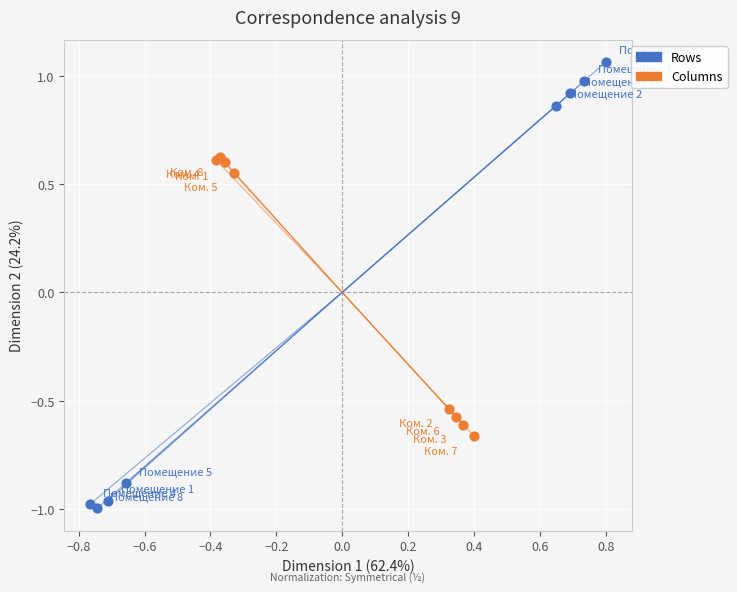

What are all the series names shown in the legend?

Rows, Columns